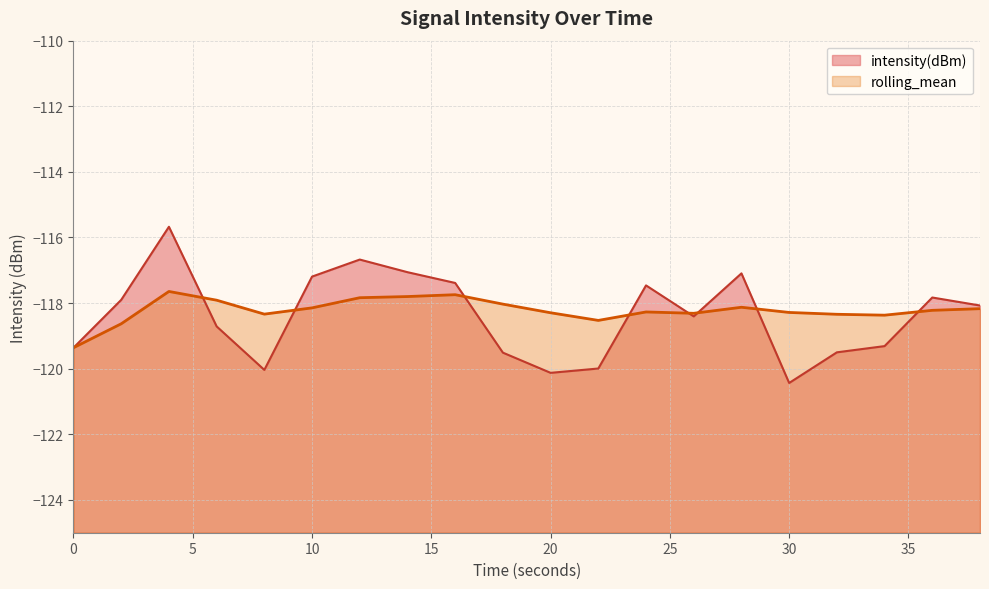

The intensity(dBm) series shows -182.9 at 32. True or false?

False